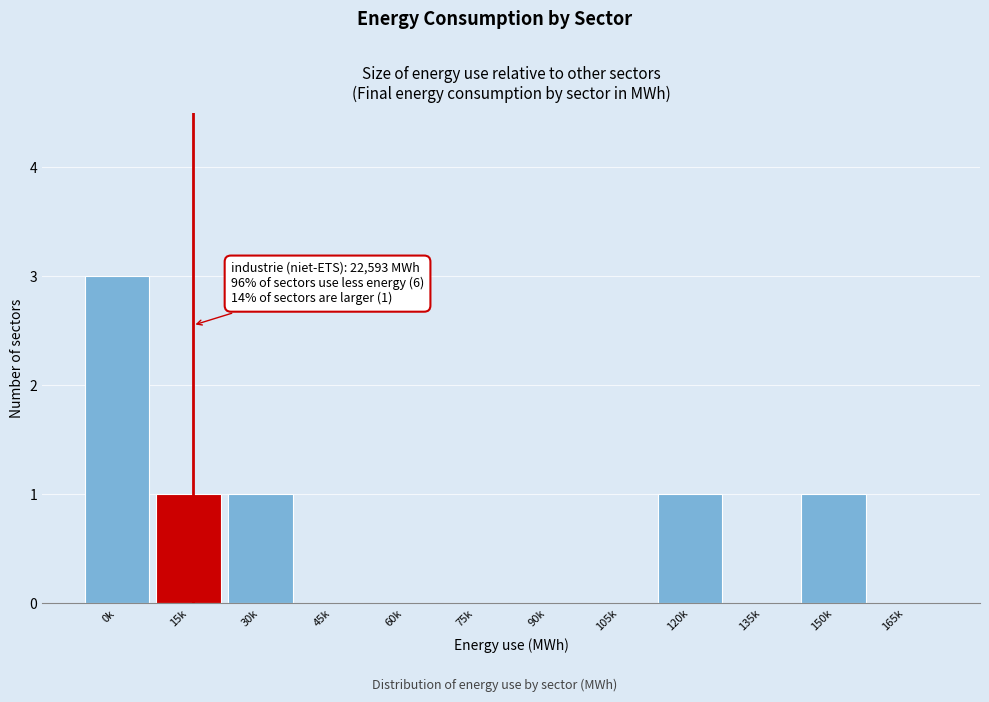

Reading left to right, transcribe all the data shown in this chart.

0k=3	15k=1	30k=1	45k=0	60k=0	75k=0	90k=0	105k=0	120k=1	135k=0	150k=1	165k=0